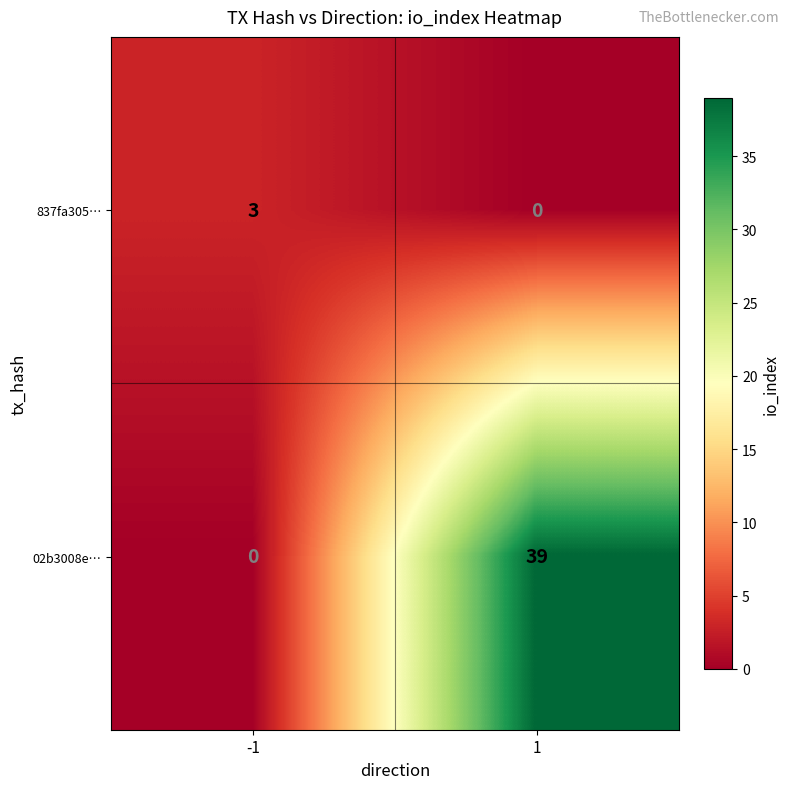

Reading left to right, list all the values displayed in this chart.

837fa305…: 3	0
02b3008e…: 0	39